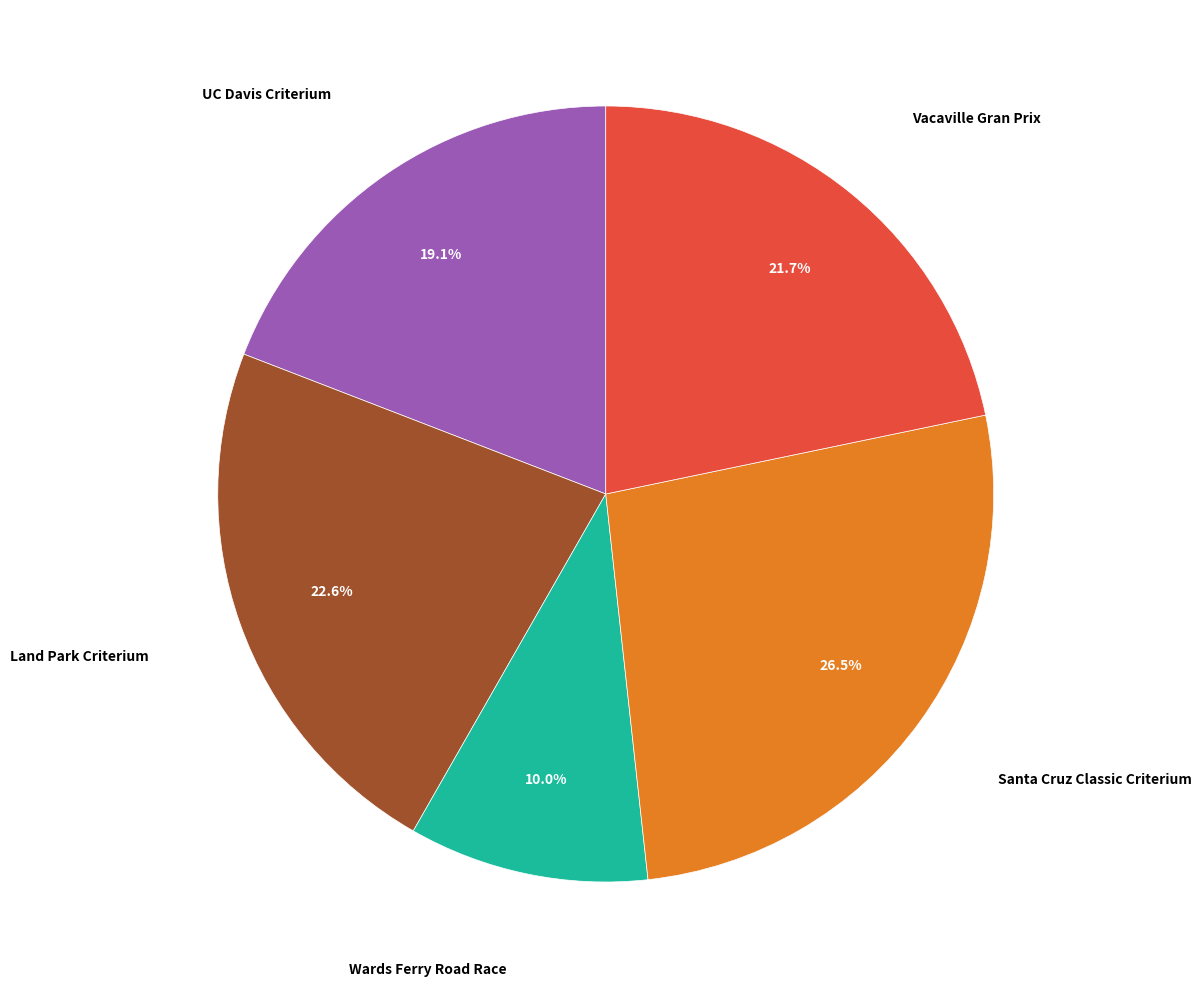

Is there a majority slice in this chart?

No